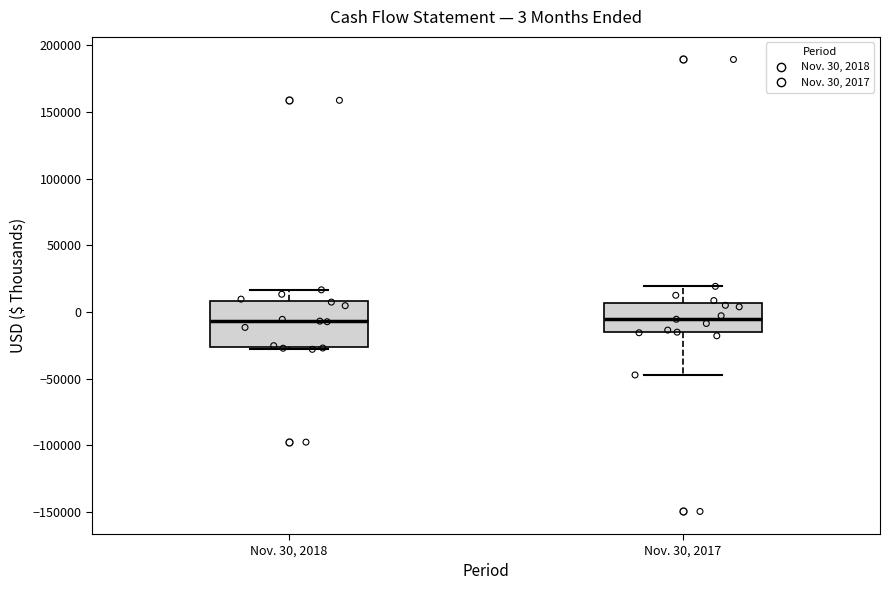

Comparing the boxes themselves (not the whiskers), which one is the tallest?

Nov. 30, 2018